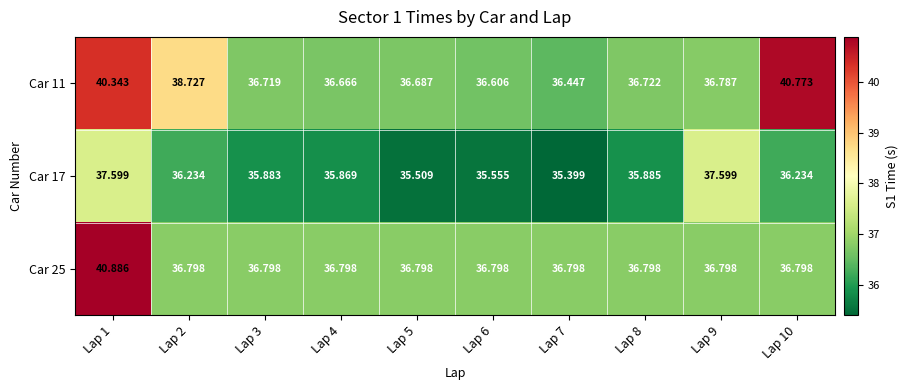

Is the value of Car 17 at Lap 1 greater than the value of Car 11 at Lap 7?

Yes